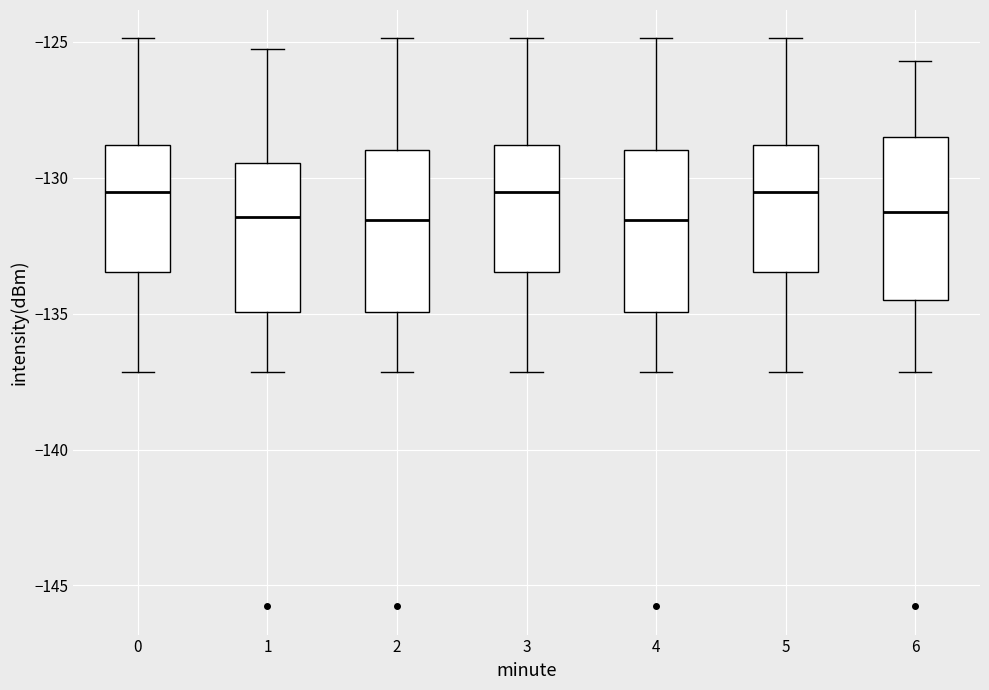

Reading left to right, read every box against the y-axis: the position of its median line, the range the box covers, and the ends of its whiskers. The values are not printed on the chart, so give them approximately, as read against the axis.

0: median -130.5, box -133.5 to -129.0, whiskers -137.0 to -125.0
1: median -131.5, box -135.0 to -129.5, whiskers -137.0 to -125.5
2: median -131.5, box -135.0 to -129.0, whiskers -137.0 to -125.0
3: median -130.5, box -133.5 to -129.0, whiskers -137.0 to -125.0
4: median -131.5, box -135.0 to -129.0, whiskers -137.0 to -125.0
5: median -130.5, box -133.5 to -129.0, whiskers -137.0 to -125.0
6: median -131.5, box -134.5 to -128.5, whiskers -137.0 to -125.5